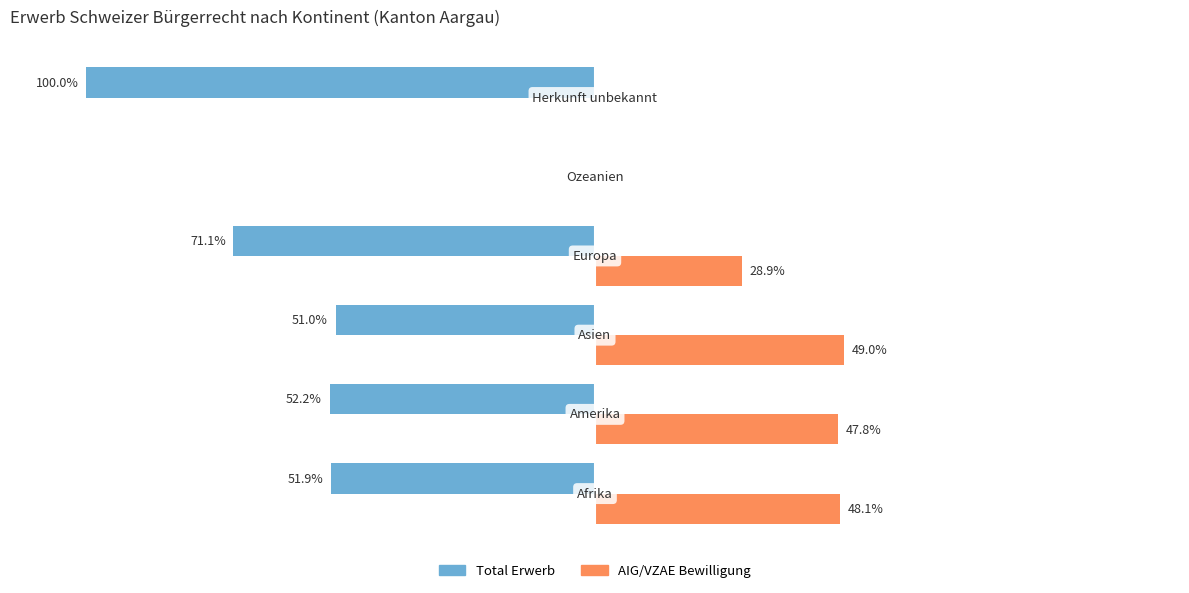

What is the sum of all Total Erwerb values?

-326.1